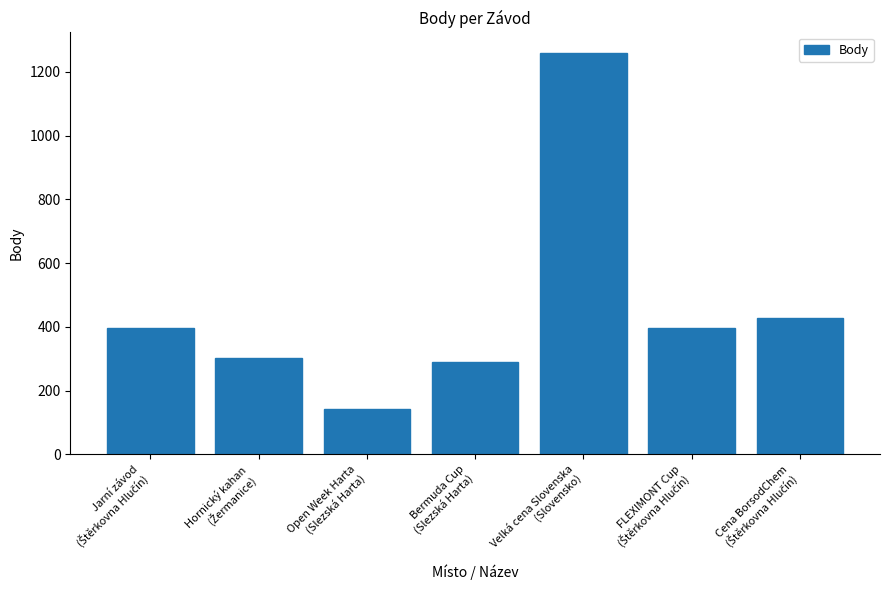

What is the average value?

459